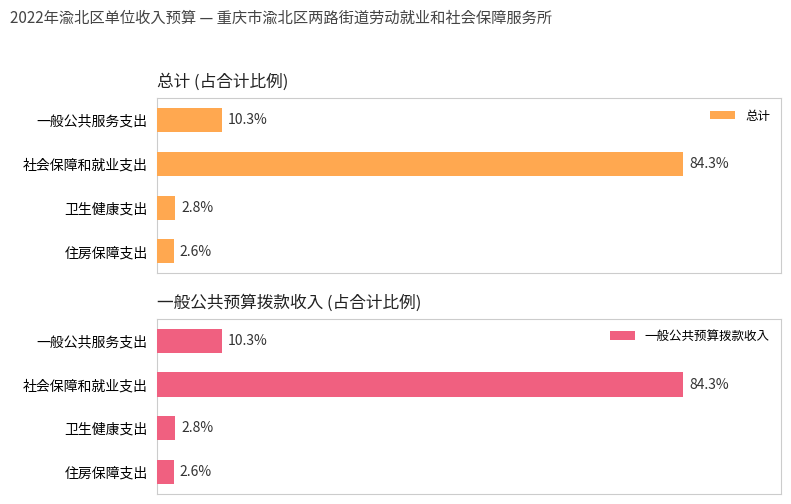

Which series has the largest total across all categories?

总计